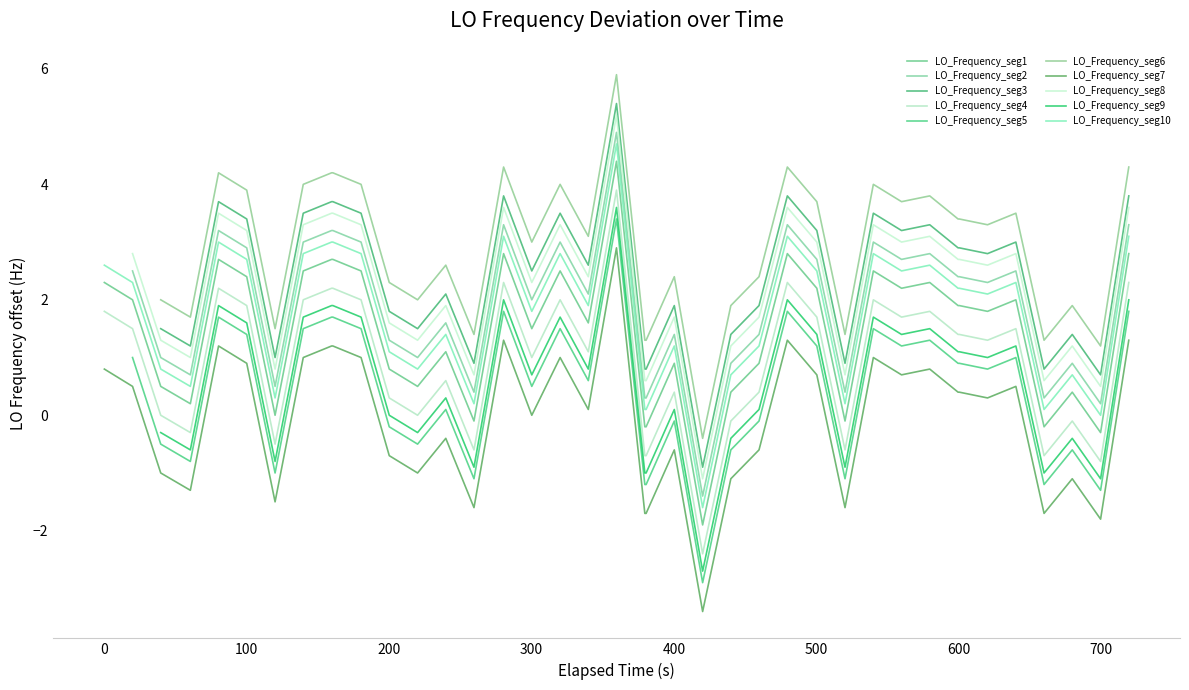

True or false: LO_Frequency_seg1 and LO_Frequency_seg7 cross at least once.

False